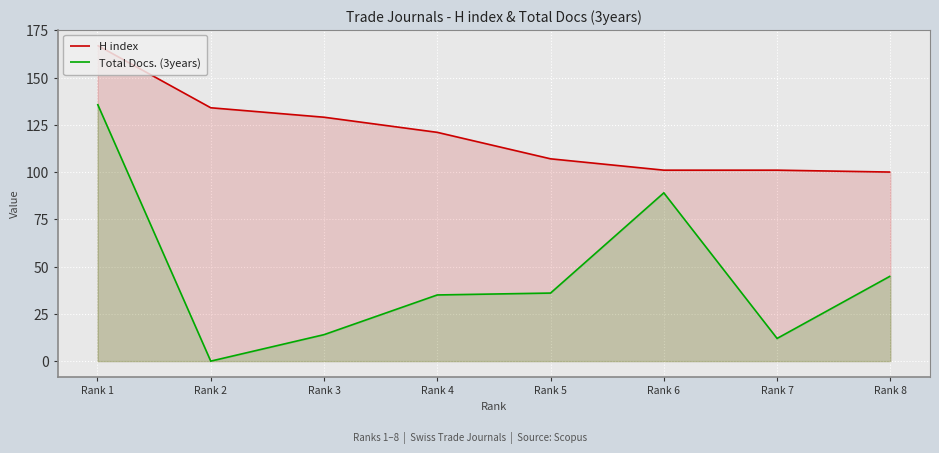

What are all the series names shown in the legend?

H index, Total Docs. (3years)